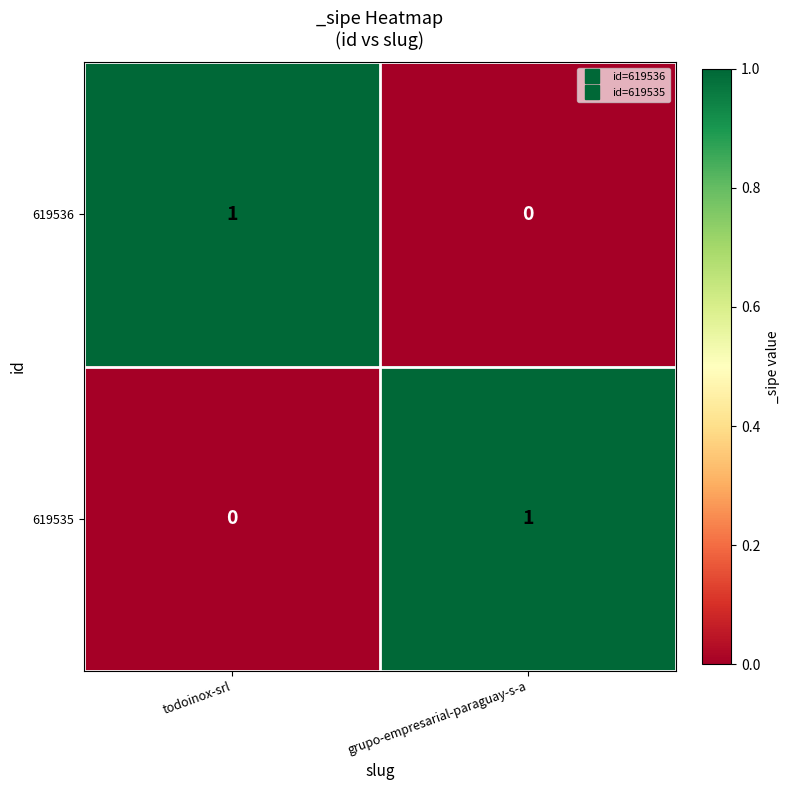

What is the maximum value shown in the chart?

1